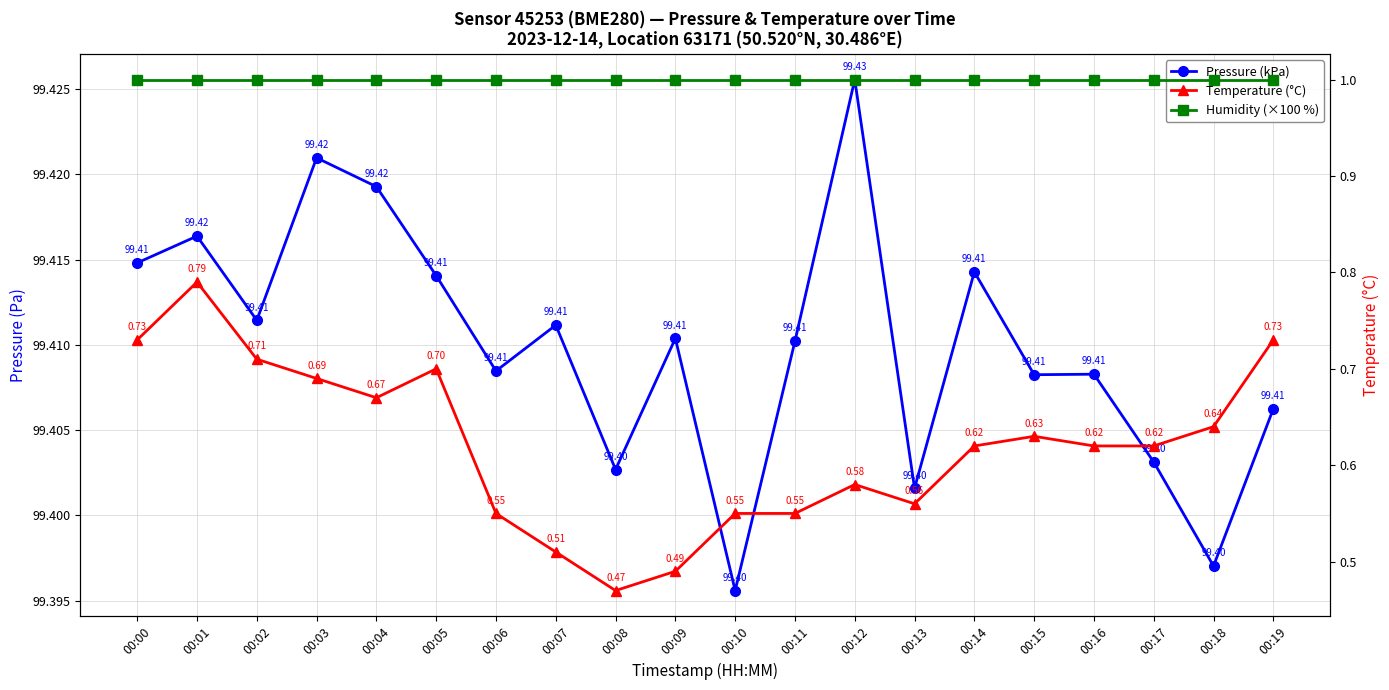

At which category does Temperature (°C) reach its first local valley?

00:04